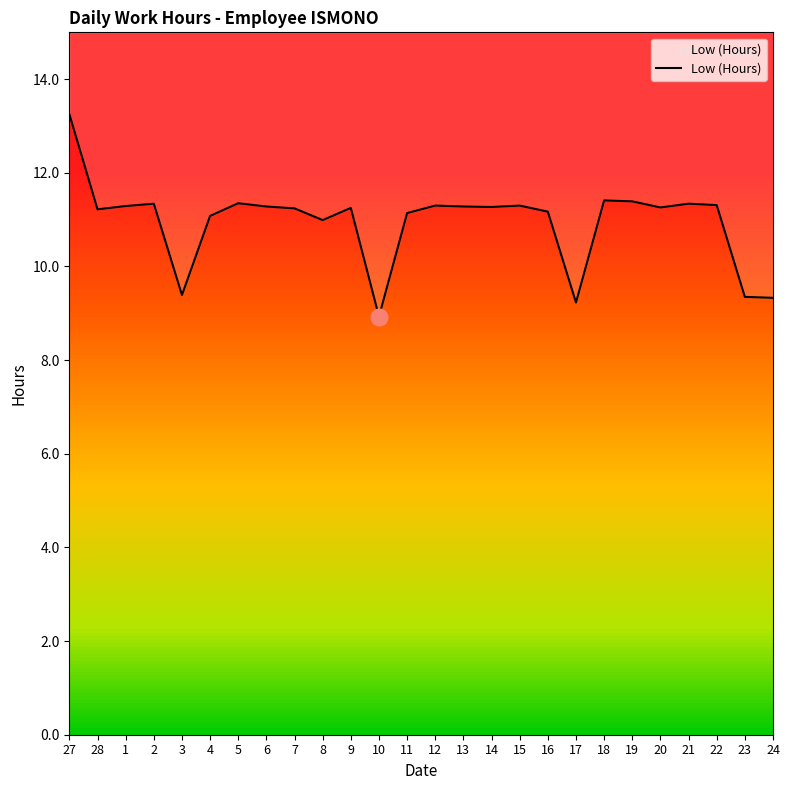

Count the number of values greater than 11.

20